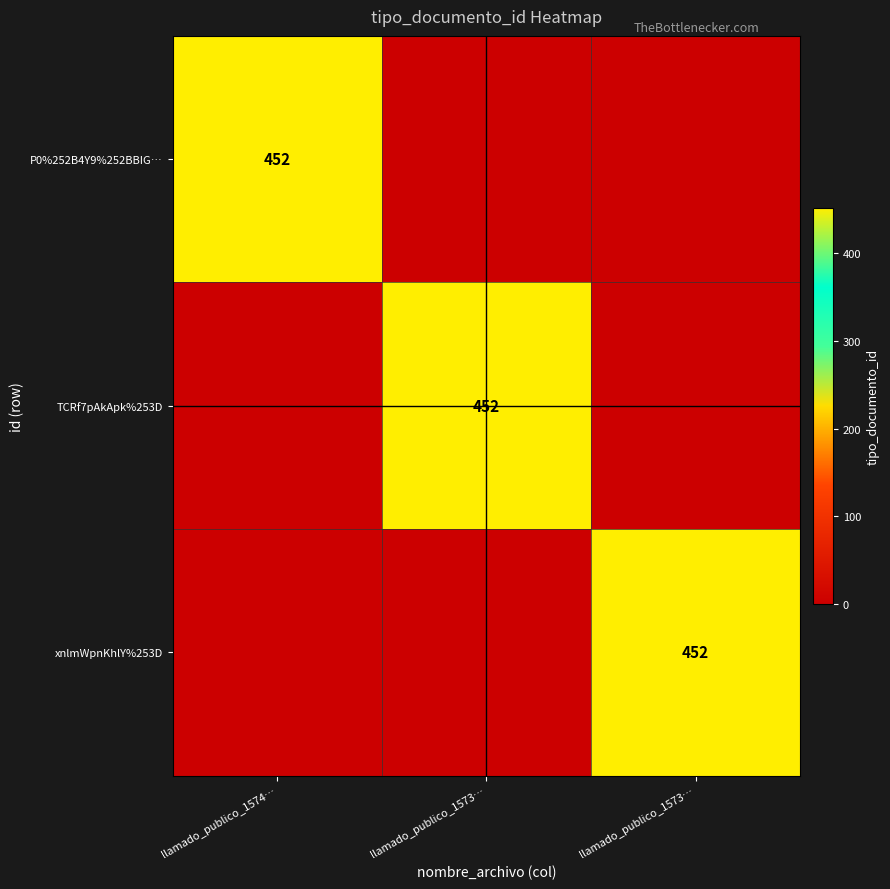

At llamado_publico_1573…, list the series in order from smallest to largest.

P0%252B4Y9%252BBIG…, xnlmWpnKhlY%253D, TCRf7pAkApk%253D